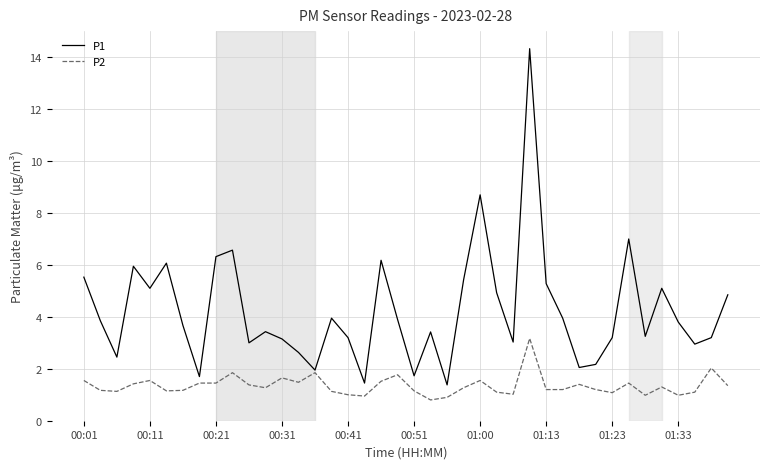

What is the highest value of the P1 series?

14.3